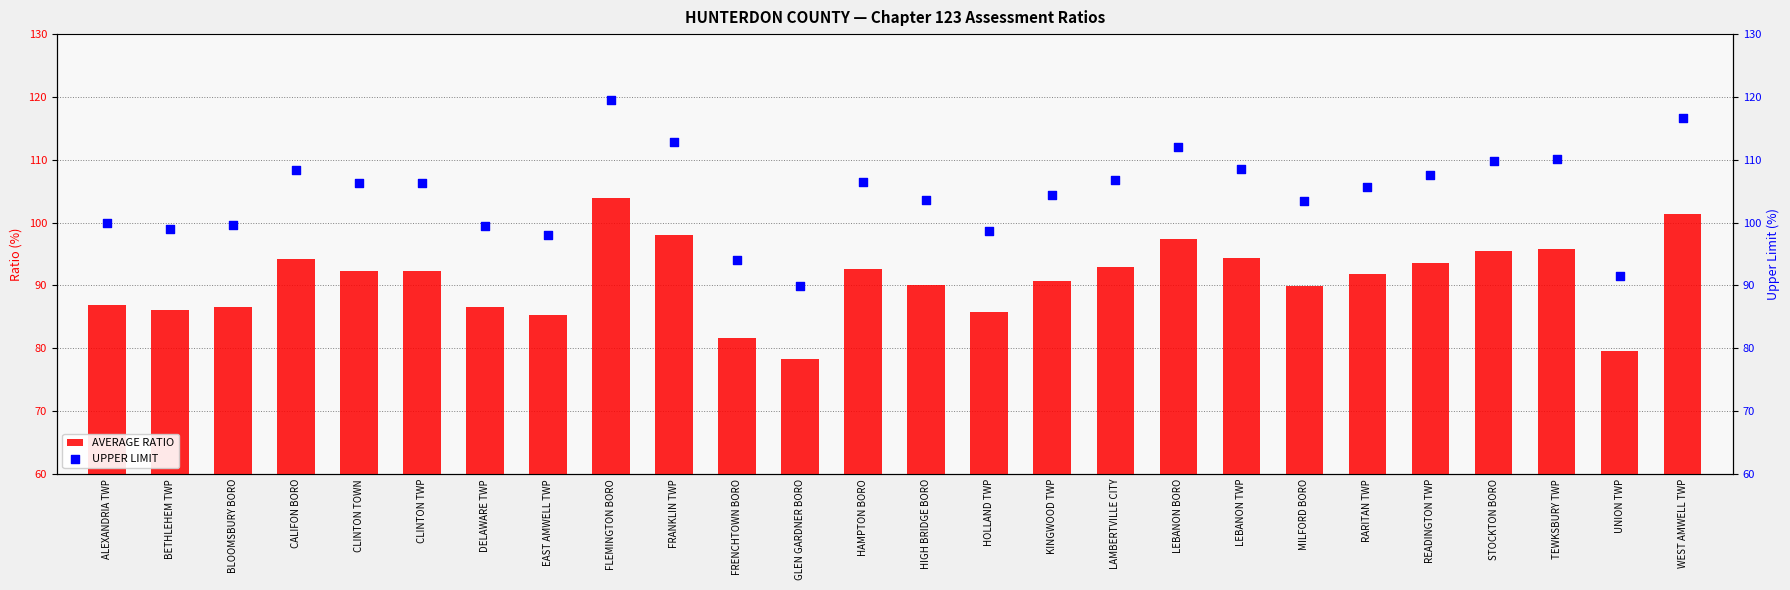

Which series has the largest Y range (max minus min)?

UPPER LIMIT